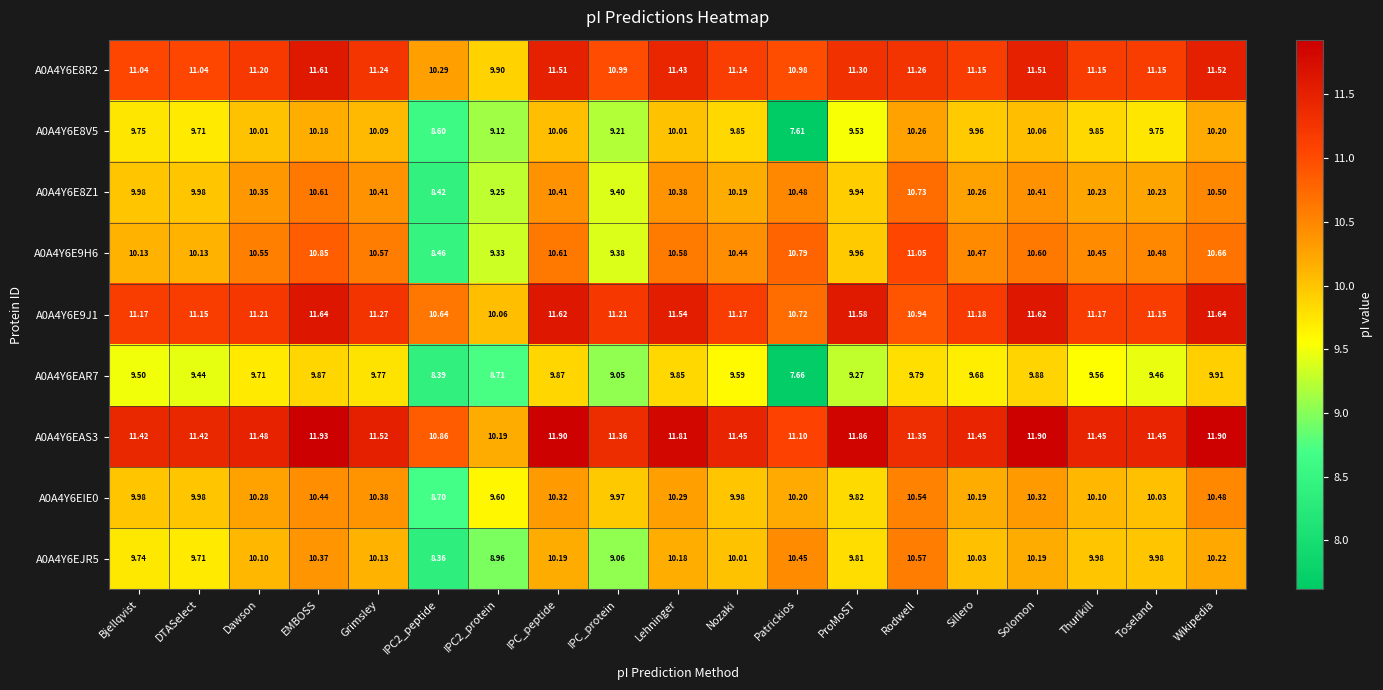

What is the minimum value shown in the chart?

7.6